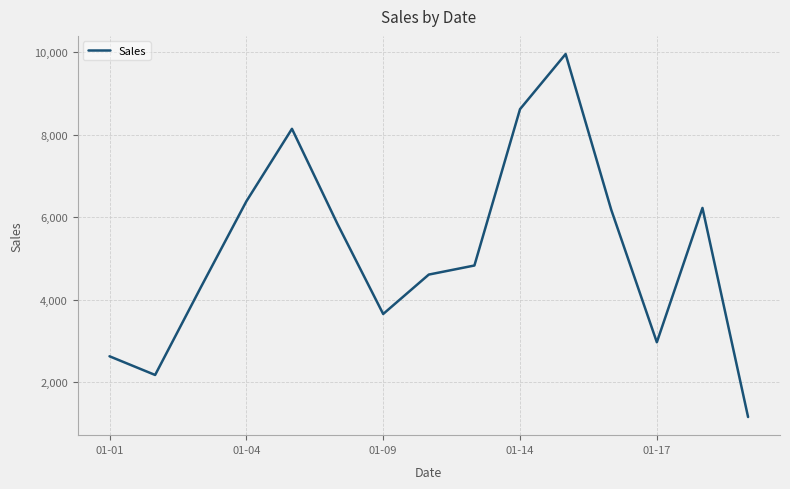

What is the minimum value shown in the chart?

1163.0